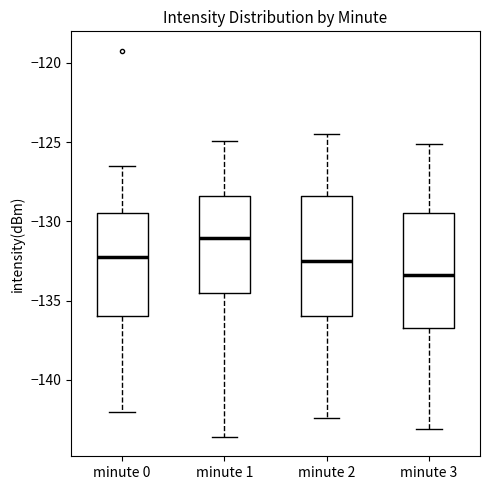

Reading left to right, read every box against the y-axis: the position of its median line, the range the box covers, and the ends of its whiskers. The values are not printed on the chart, so give them approximately, as read against the axis.

minute 0: median -132.0, box -136.0 to -129.5, whiskers -142.0 to -126.5
minute 1: median -131.0, box -134.5 to -128.5, whiskers -143.5 to -125.0
minute 2: median -132.5, box -136.0 to -128.5, whiskers -142.5 to -124.5
minute 3: median -133.5, box -136.5 to -129.5, whiskers -143.0 to -125.0